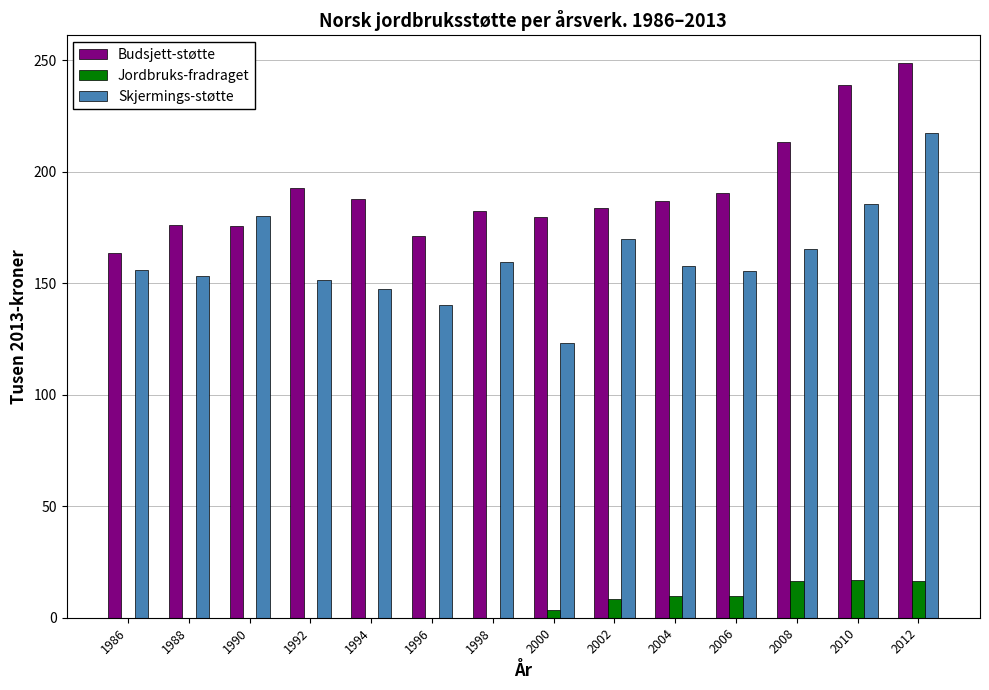

At which category does the chart reach its peak across all series?

2012